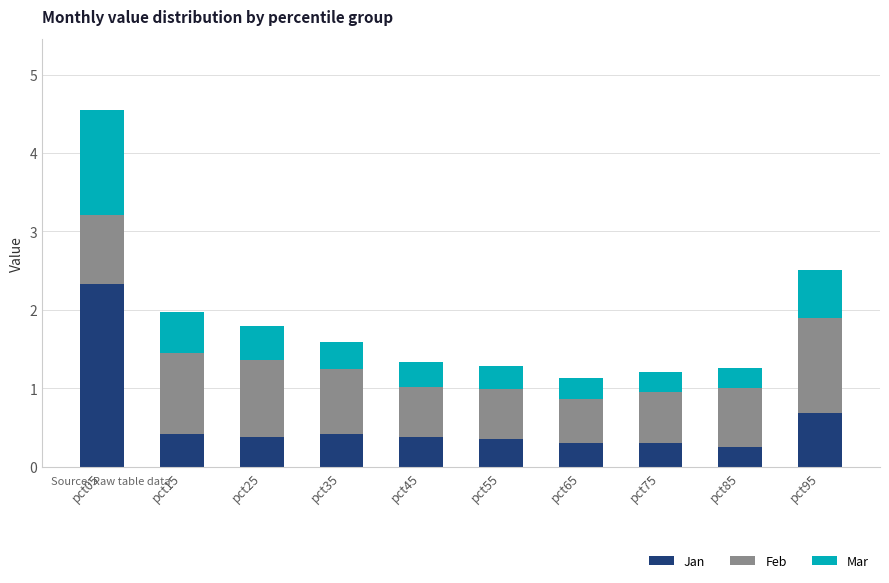

Reading left to right, what are the values for Jan?

2.3	0.4	0.4	0.4	0.4	0.4	0.3	0.3	0.3	0.7